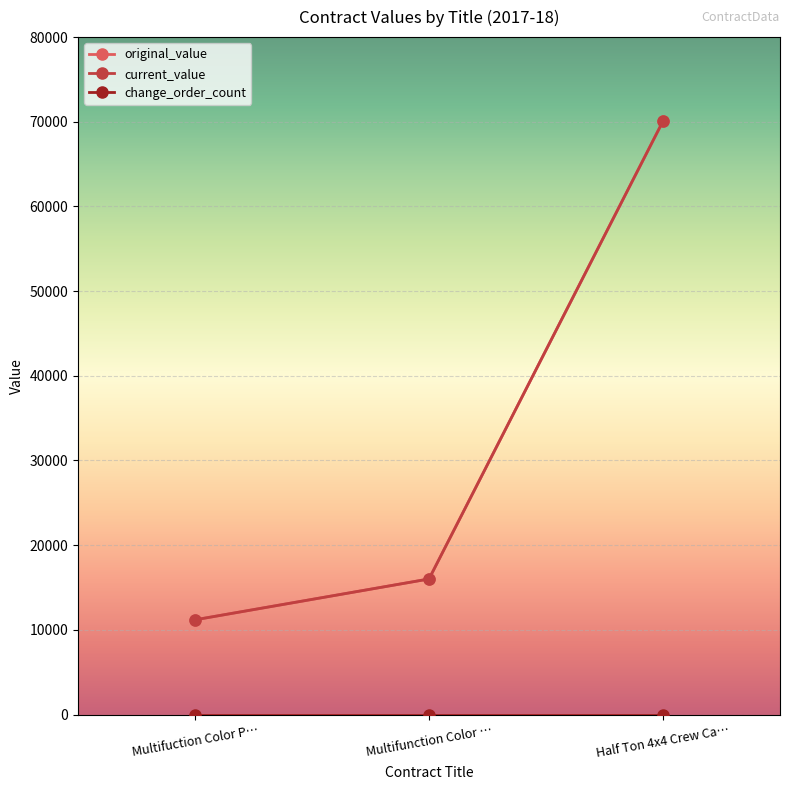

Reading right to left, transcribe all the data shown in this chart.

original_value: 70078.3	16008.0	11184.0
current_value: 70078.3	16008.0	11184.0
change_order_count: 0.0	0.0	0.0